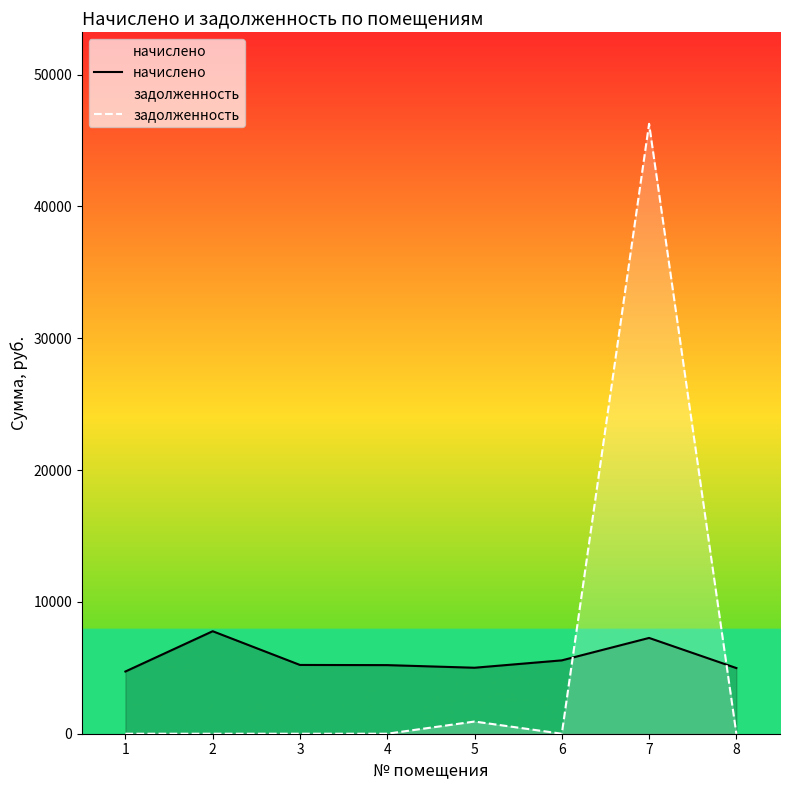

Is the value of задолженность at 4 greater than the value of начислено at 8?

No